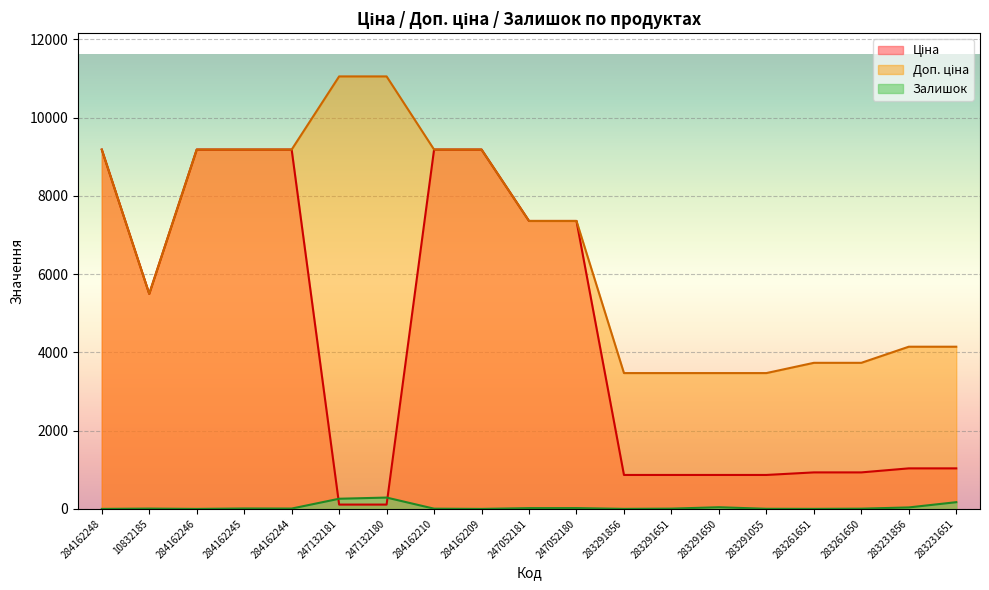

Between 284162209 and 284162245, which is larger?

284162209